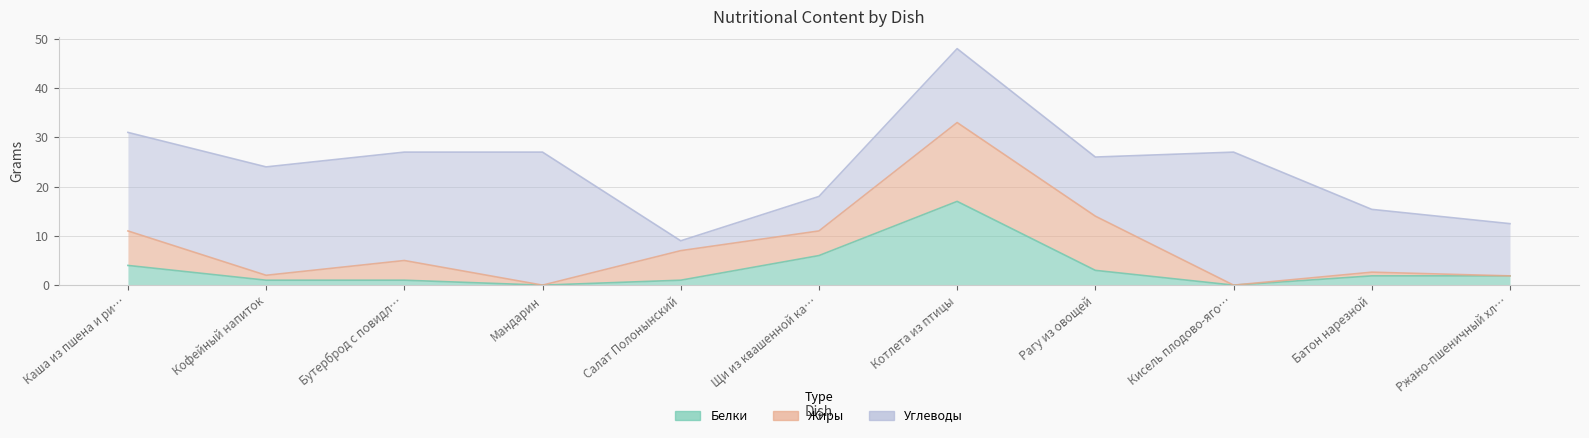

How many data points in Белки are less than 1?

2